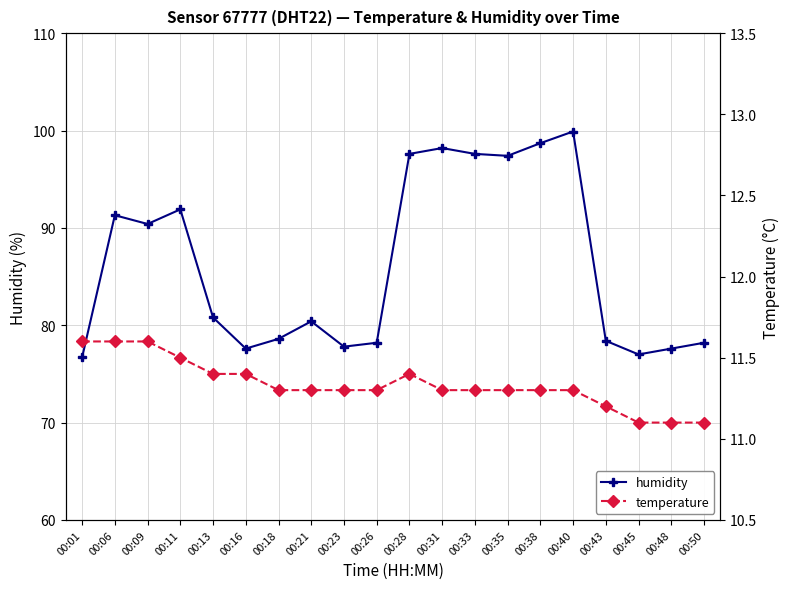

Reading left to right, transcribe all the data shown in this chart.

humidity: 00:01=76.7	00:06=91.3	00:09=90.4	00:11=91.9	00:13=80.8	00:16=77.6	00:18=78.6	00:21=80.4	00:23=77.8	00:26=78.2	00:28=97.6	00:31=98.2	00:33=97.6	00:35=97.4	00:38=98.7	00:40=99.9	00:43=78.4	00:45=77.0	00:48=77.6	00:50=78.2
temperature: 00:01=11.6	00:06=11.6	00:09=11.6	00:11=11.5	00:13=11.4	00:16=11.4	00:18=11.3	00:21=11.3	00:23=11.3	00:26=11.3	00:28=11.4	00:31=11.3	00:33=11.3	00:35=11.3	00:38=11.3	00:40=11.3	00:43=11.2	00:45=11.1	00:48=11.1	00:50=11.1